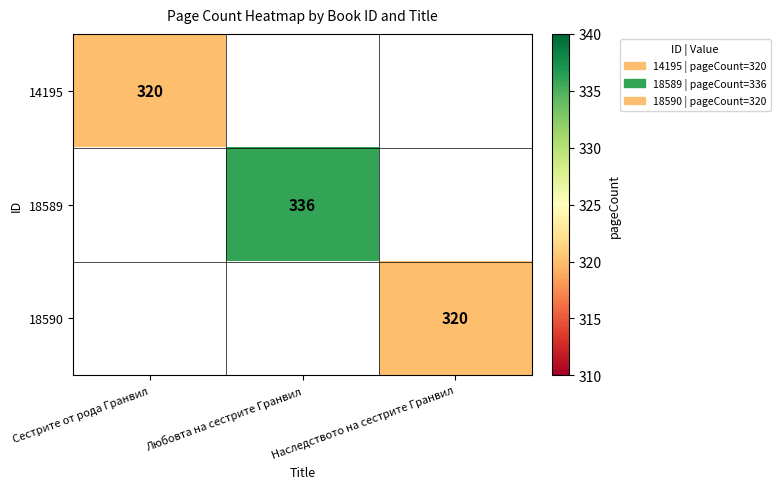

At how many categories does at least one series exceed 321?

1